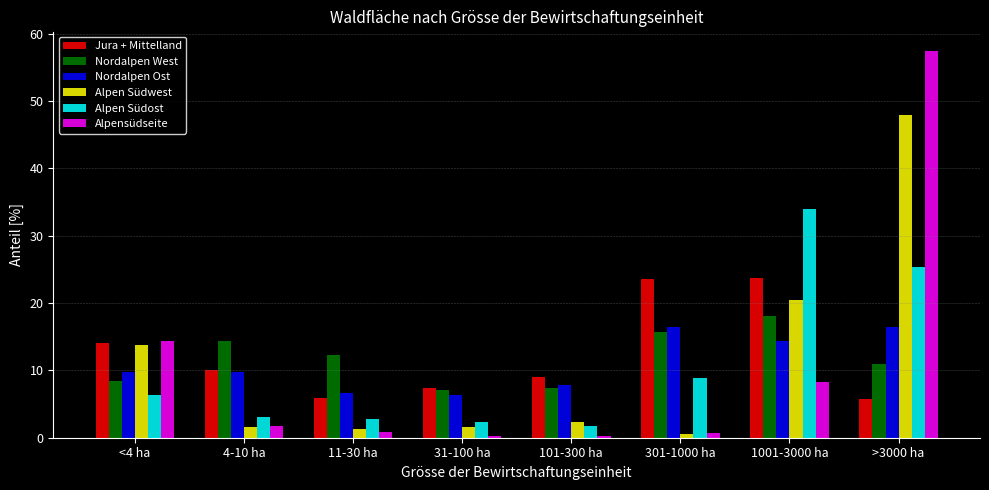

At which category is the sum across all series the highest?

>3000 ha